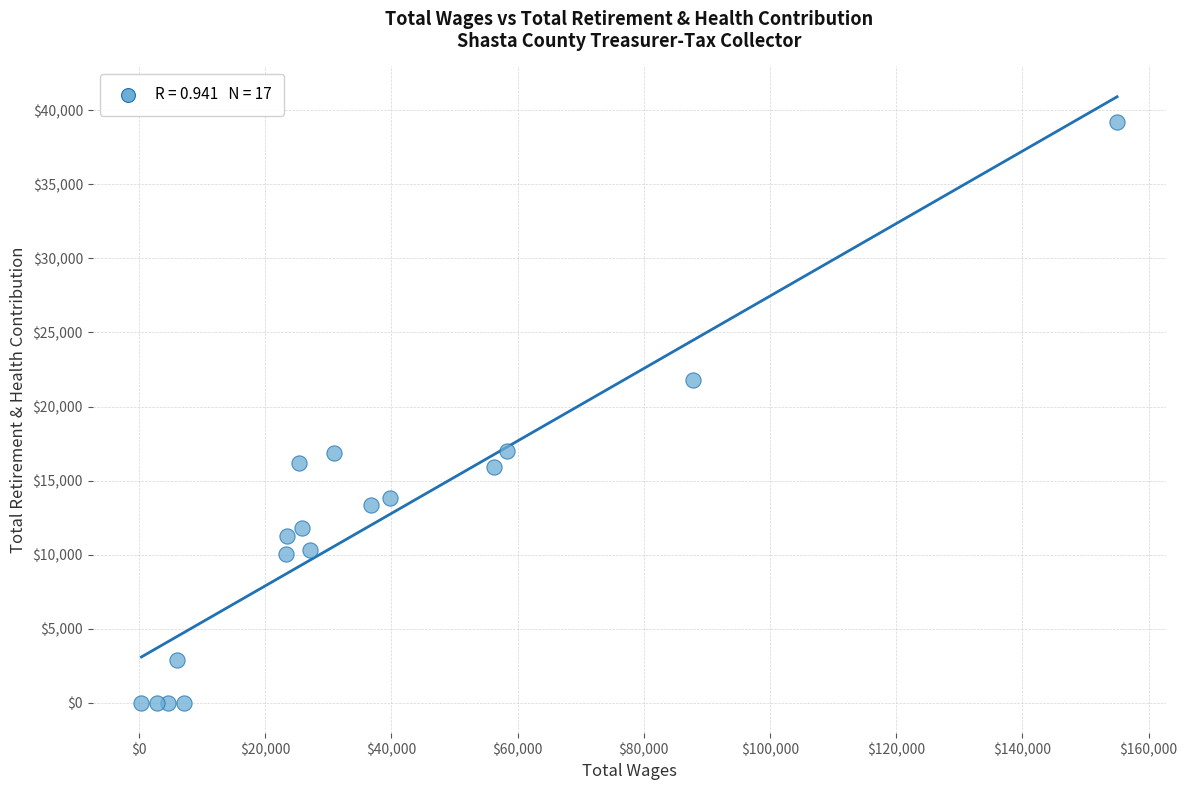

What is the range of Y values (max minus min)?

39182